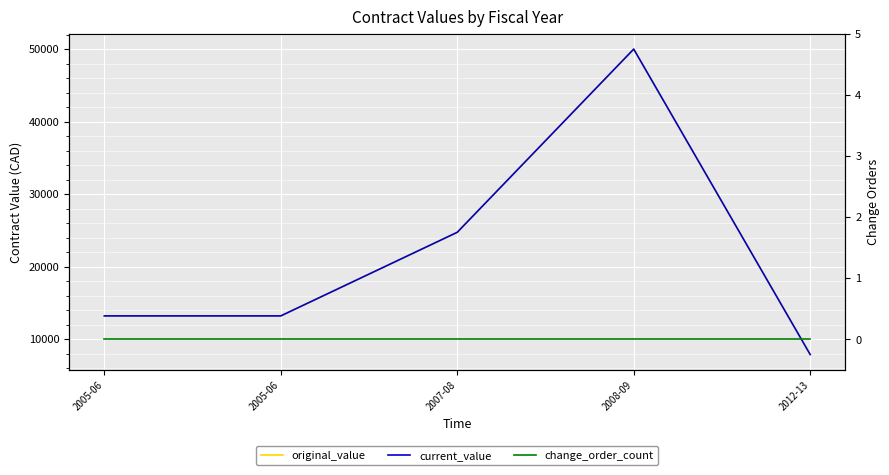

Count the current_value values in the range 13200 to 24730.

3